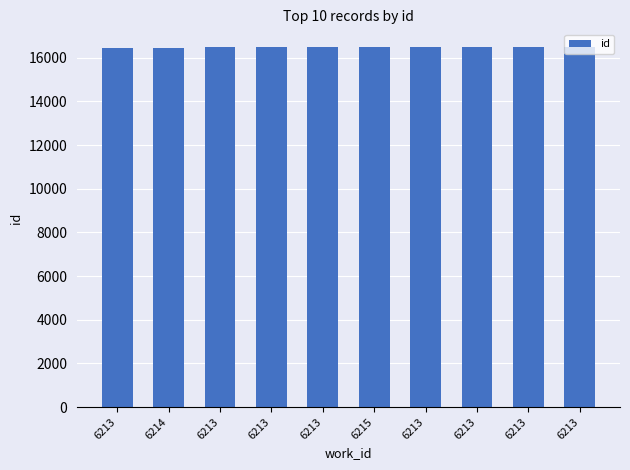

How many bars are there in total?

10